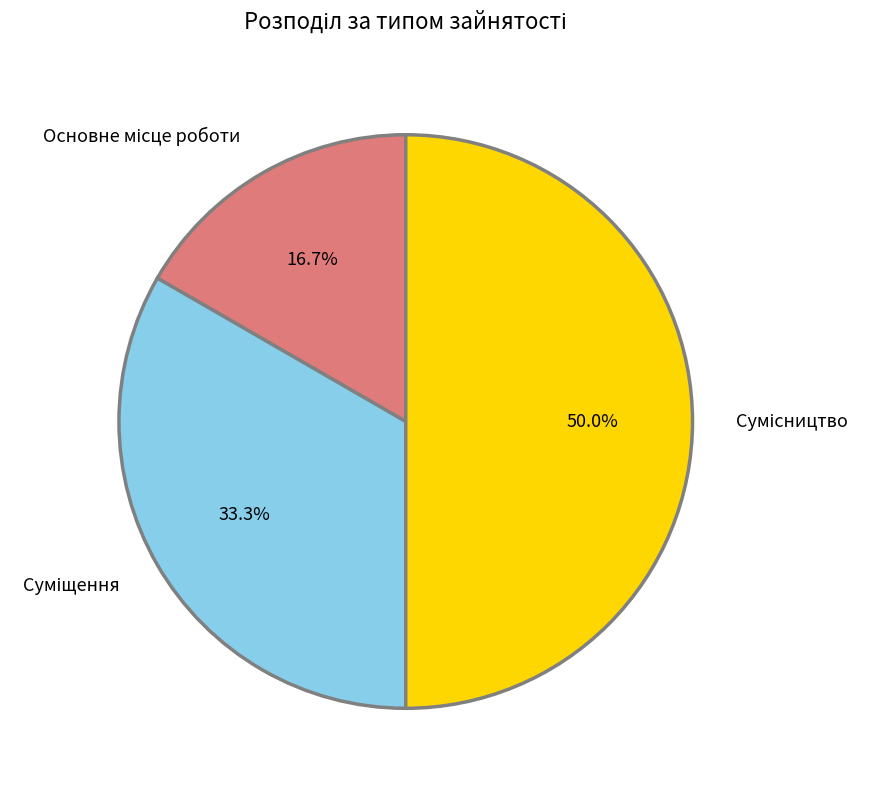

Does Сумісництво account for over 50% of the chart?

No